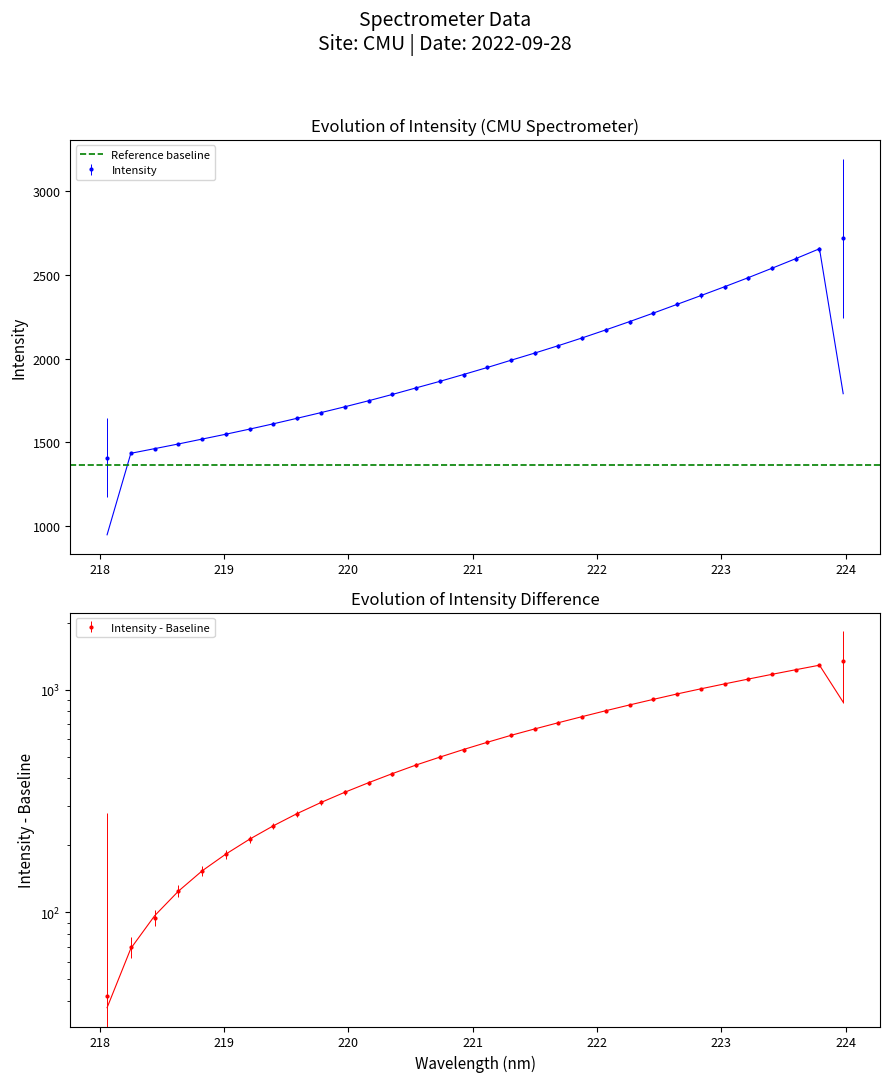

What is the maximum value for Intensity?

2717.5